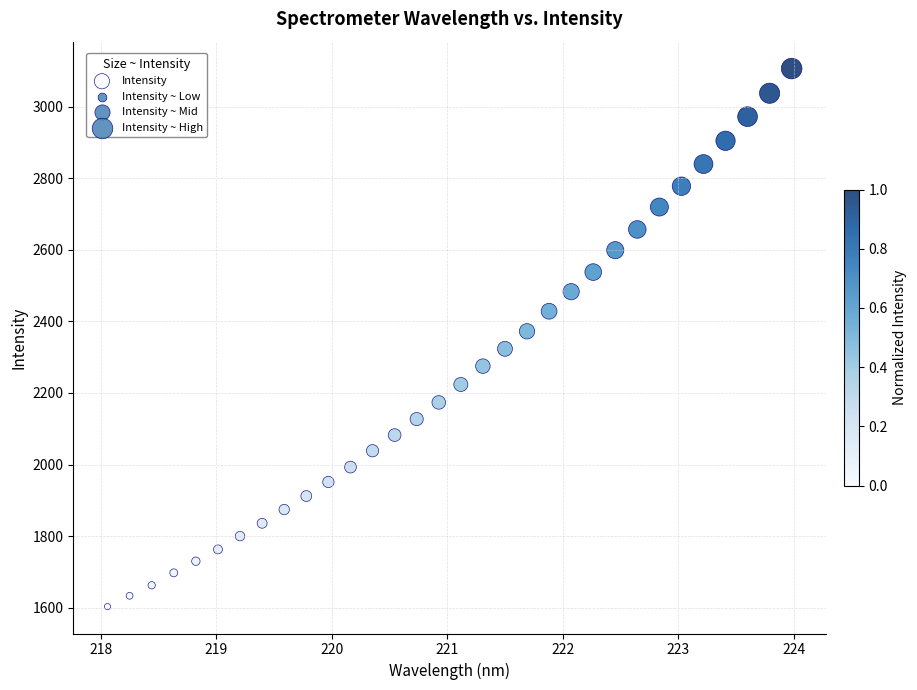

What is the range of Y values (max minus min)?

1503.2